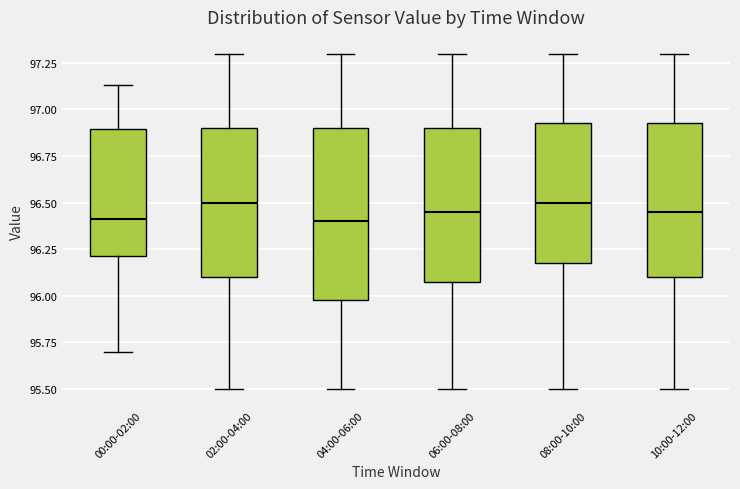

Where does the median line of the box for 06:00-08:00 sit on the y-axis? The values are not printed on the chart, so give them approximately, as read against the axis.

96.45